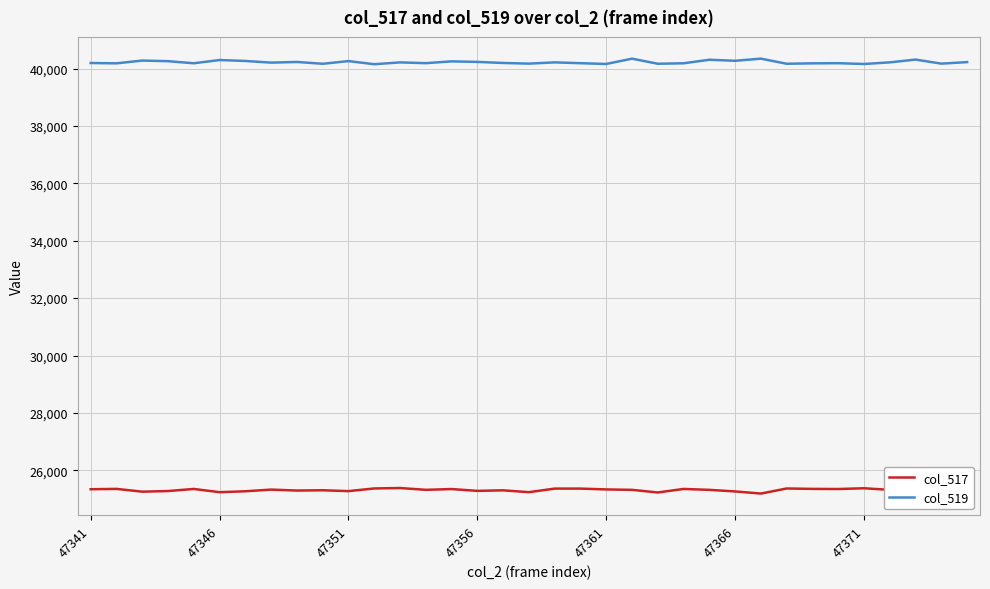

Which series has the largest total across all categories?

col_519